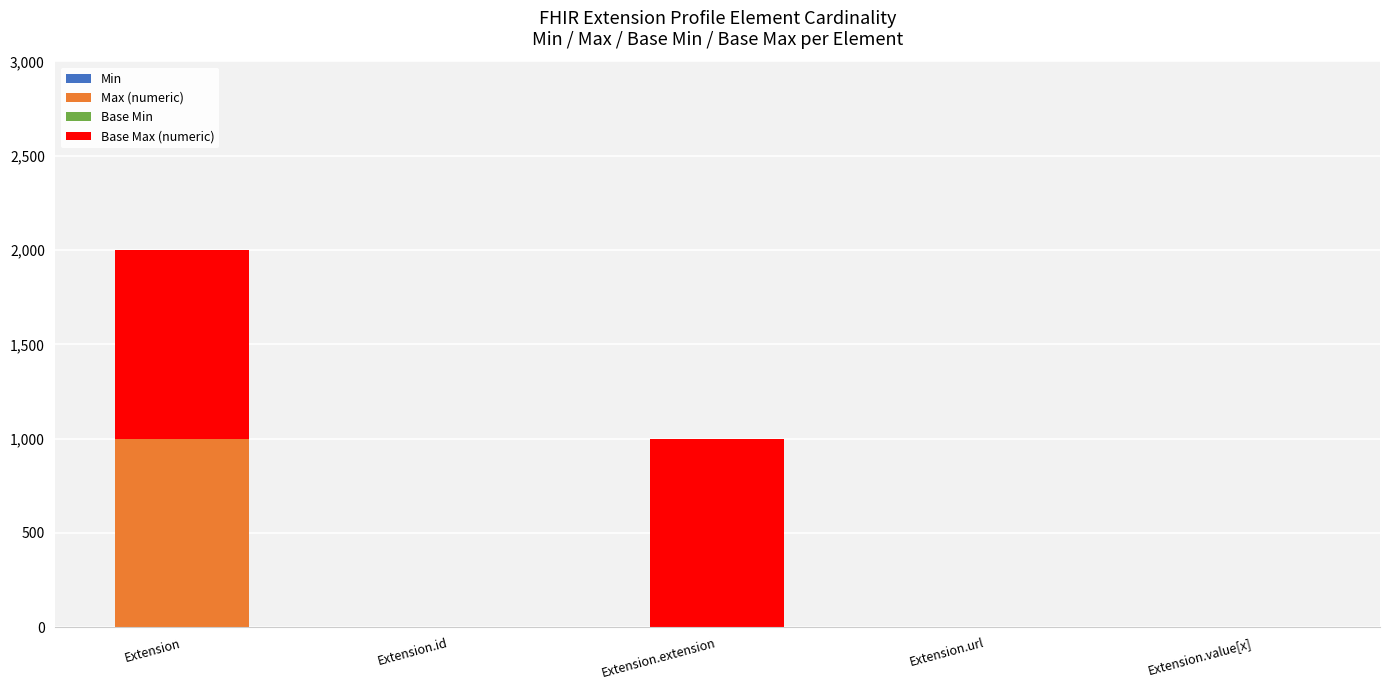

At which category is the sum across all series the highest?

Extension